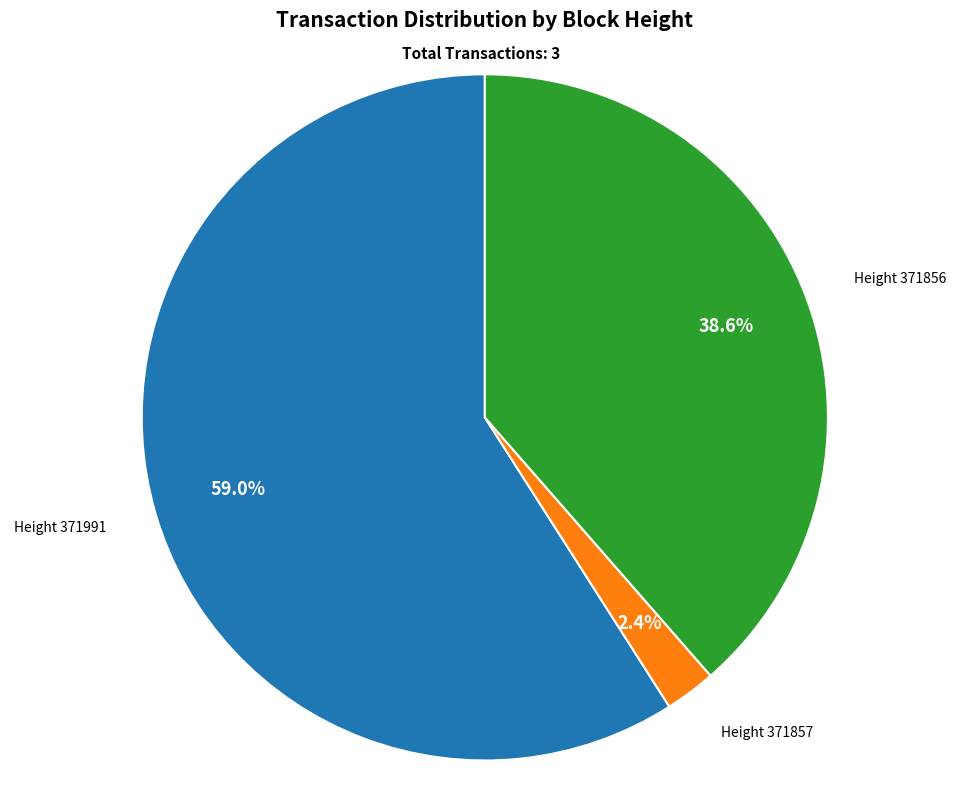

To the nearest percent, what is the average slice percentage?

33%